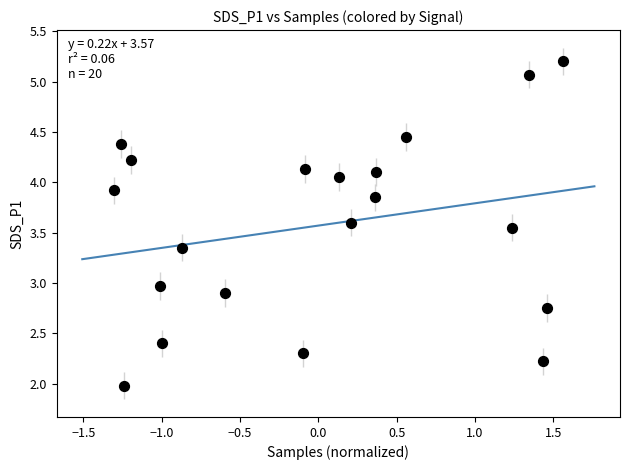

What is the range of X values (max minus min)?

2.9